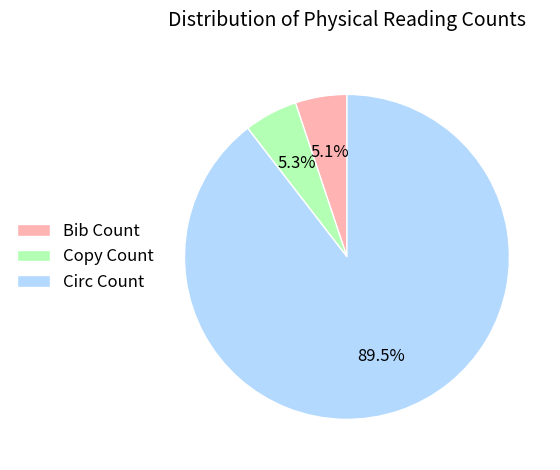

Approximately how many times larger is the value at Bib Count compared to Copy Count?

1.0